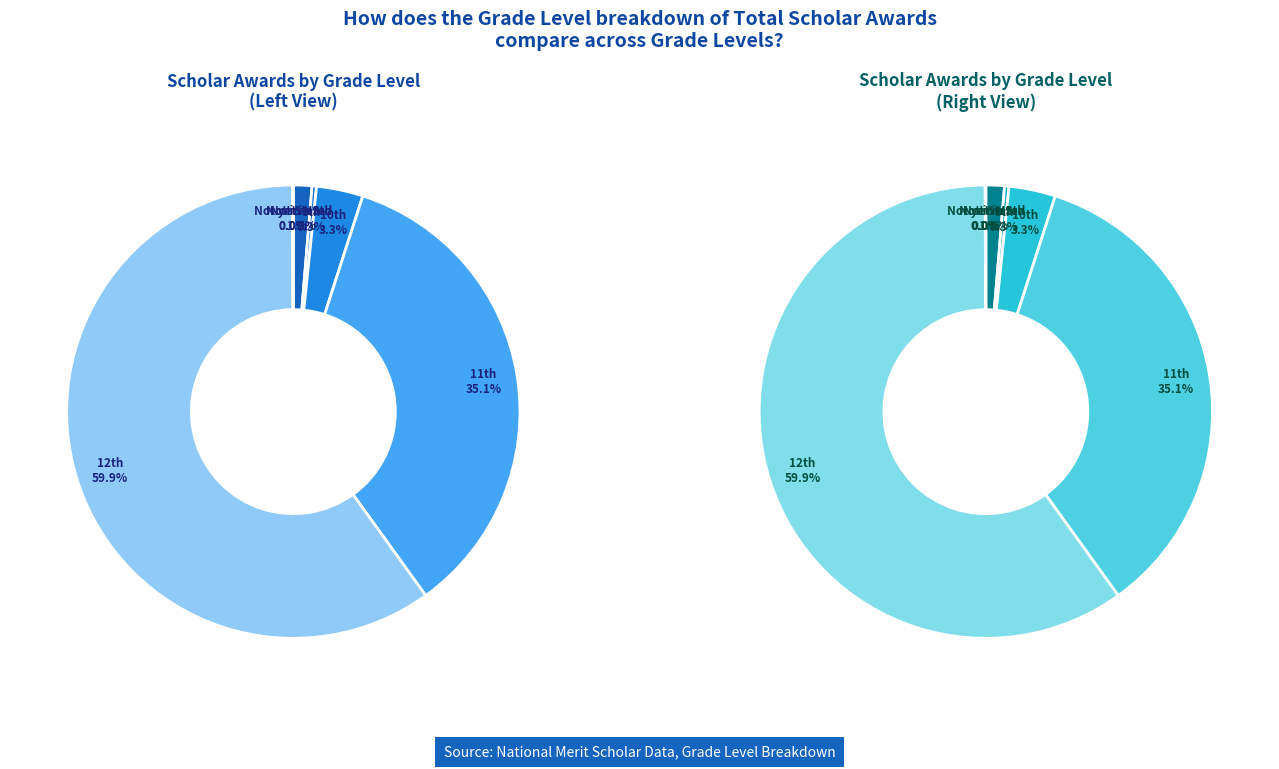

Which slice is the largest?

12th